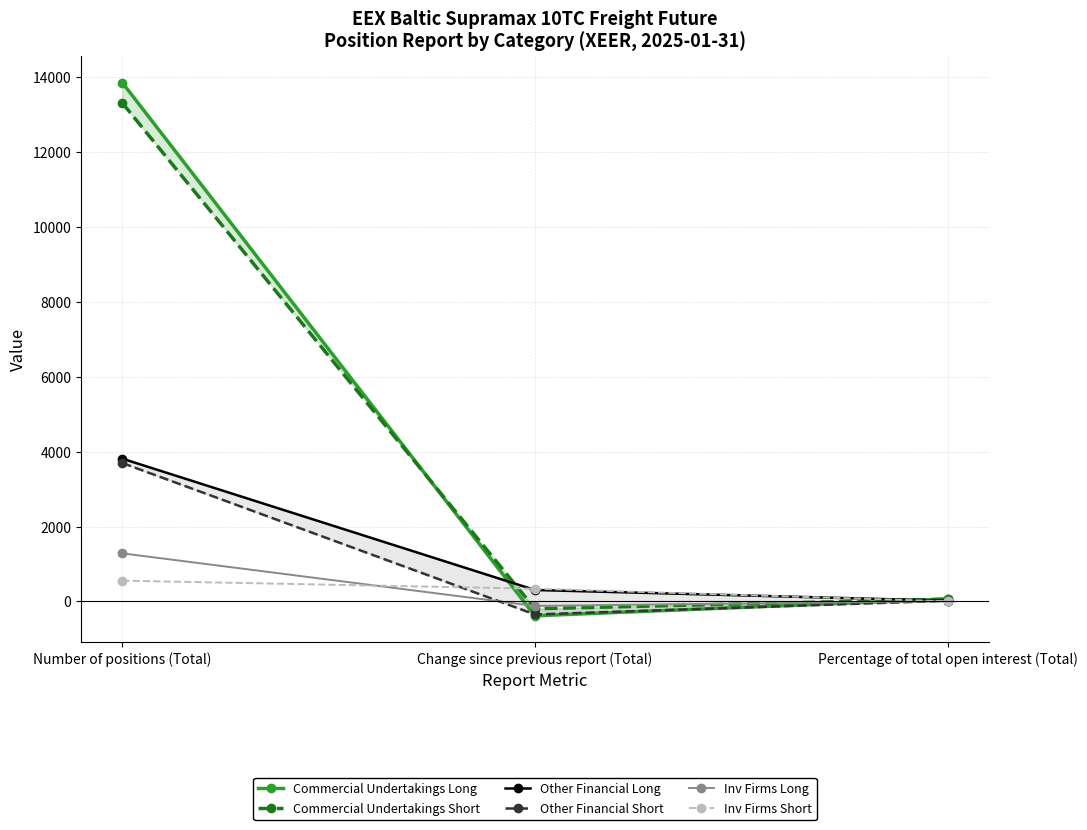

Reading left to right, list all the values displayed in this chart.

Commercial Undertakings Long: Number of positions (Total)=13858.2	Change since previous report (Total)=-385.1	Percentage of total open interest (Total)=63.4
Commercial Undertakings Short: Number of positions (Total)=13314.1	Change since previous report (Total)=-196.9	Percentage of total open interest (Total)=60.3
Other Financial Long: Number of positions (Total)=3812.4	Change since previous report (Total)=304.8	Percentage of total open interest (Total)=17.4
Other Financial Short: Number of positions (Total)=3696.0	Change since previous report (Total)=-349.0	Percentage of total open interest (Total)=16.8
Inv Firms Long: Number of positions (Total)=1283.2	Change since previous report (Total)=-120.1	Percentage of total open interest (Total)=5.9
Inv Firms Short: Number of positions (Total)=554.3	Change since previous report (Total)=338.7	Percentage of total open interest (Total)=2.5